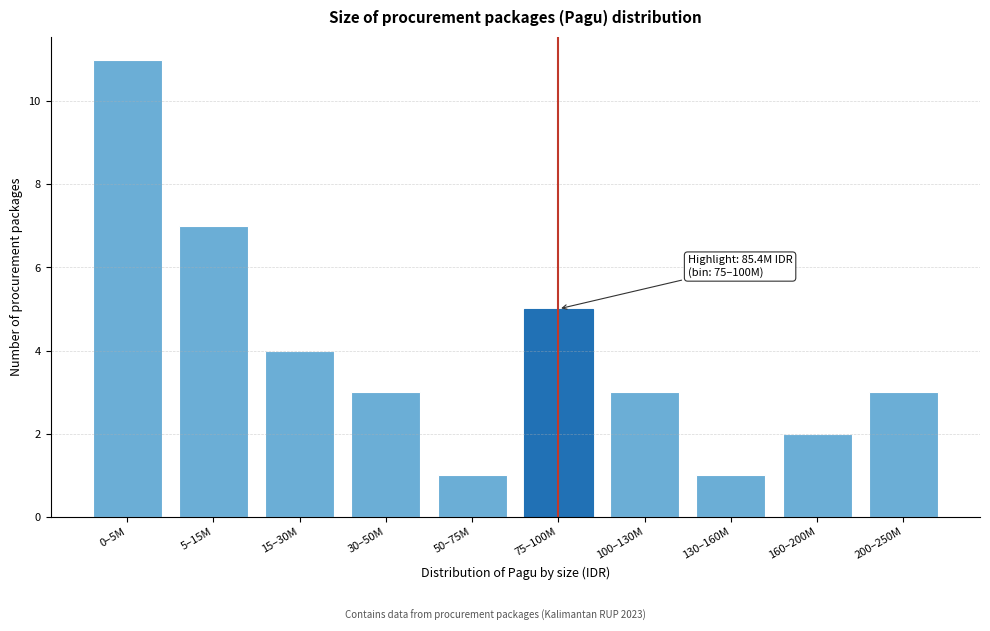

Reading left to right, list all the values displayed in this chart.

11	7	4	3	1	5	3	1	2	3